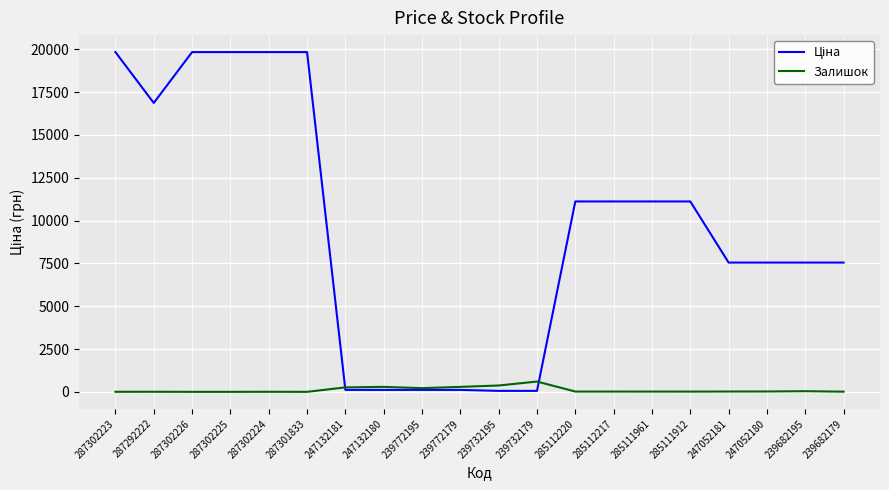

What is the highest value of the Залишок series?

601.0